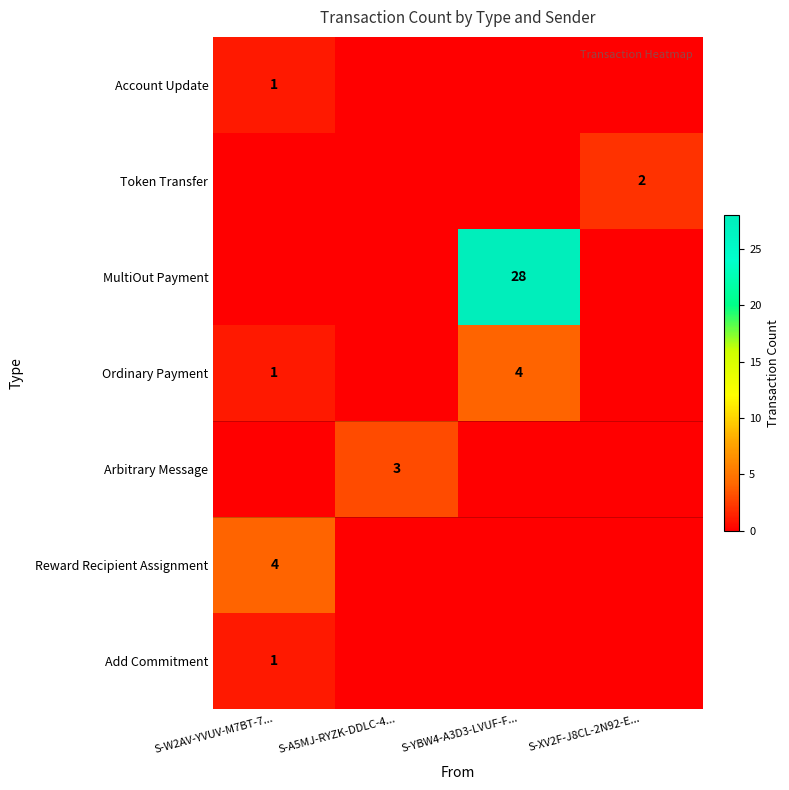

The value of Token Transfer at S-XV2F-J8CL-2N92-E... is 2. True or false?

True